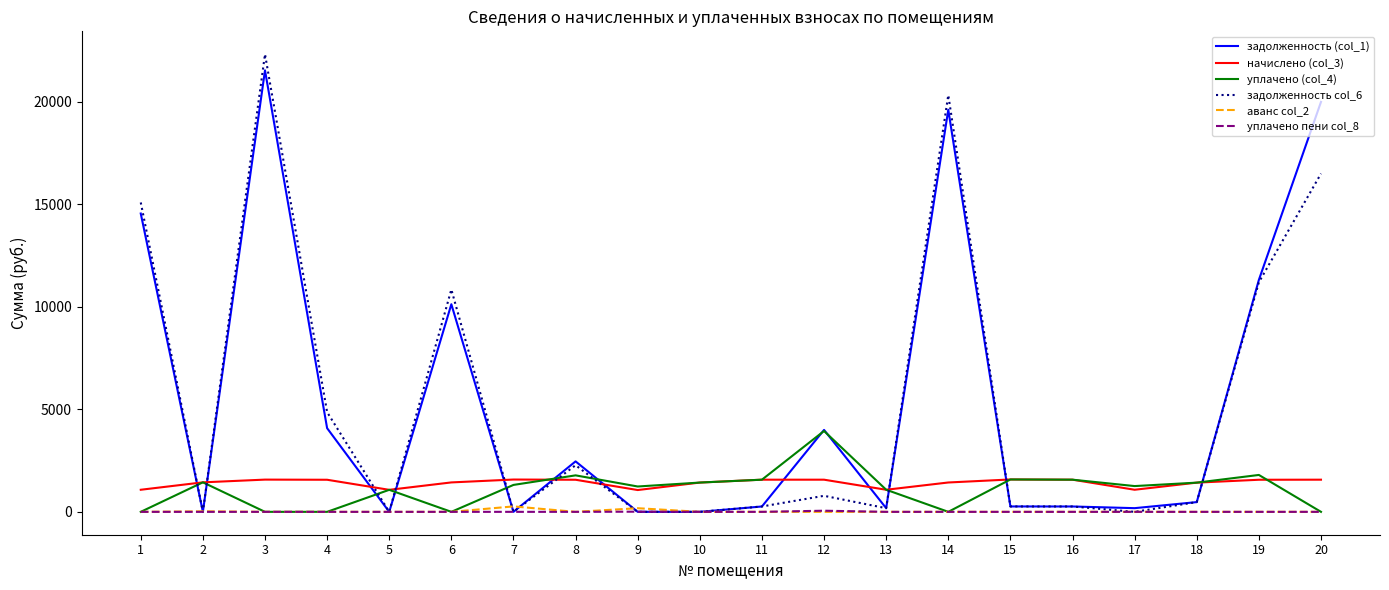

What value does the задолженность col_6 series have at 19?

11199.6